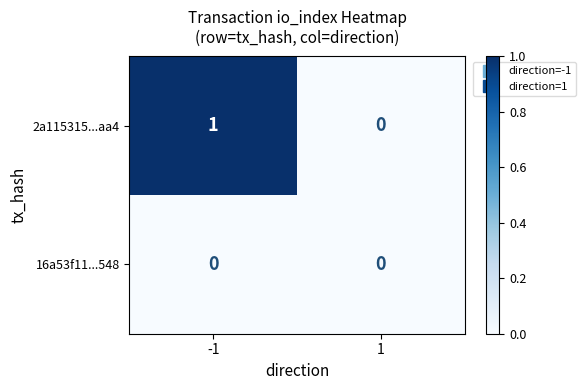

Which series has the widest spread of values?

2a115315...aa4